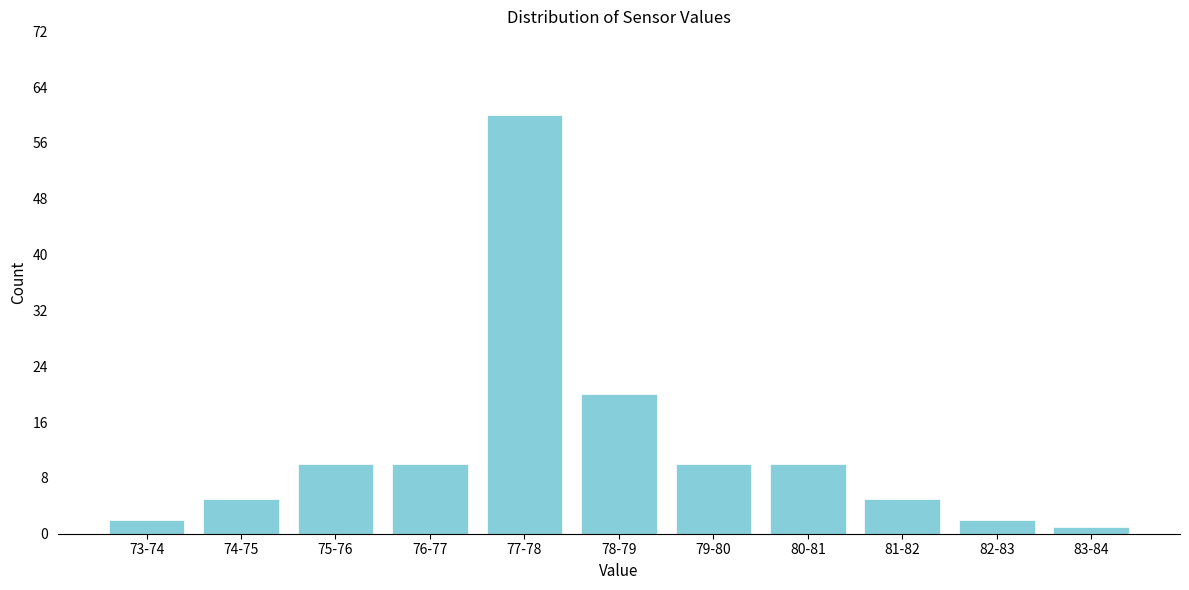

Reading left to right, what are all the values shown in this chart?

73-74=2	74-75=5	75-76=10	76-77=10	77-78=60	78-79=20	79-80=10	80-81=10	81-82=5	82-83=2	83-84=1